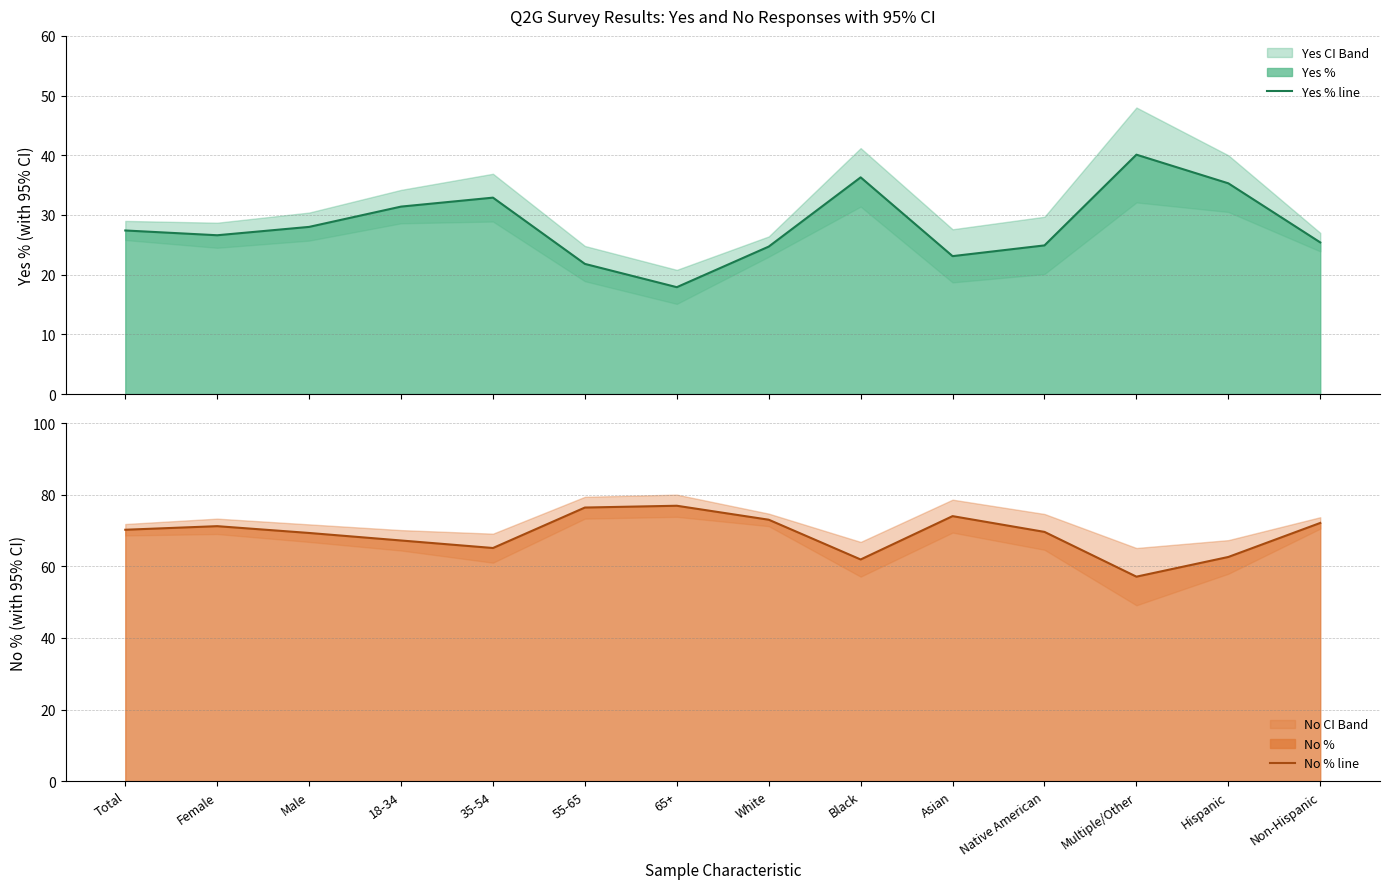

At which category does Yes % line reach its first local valley?

Female